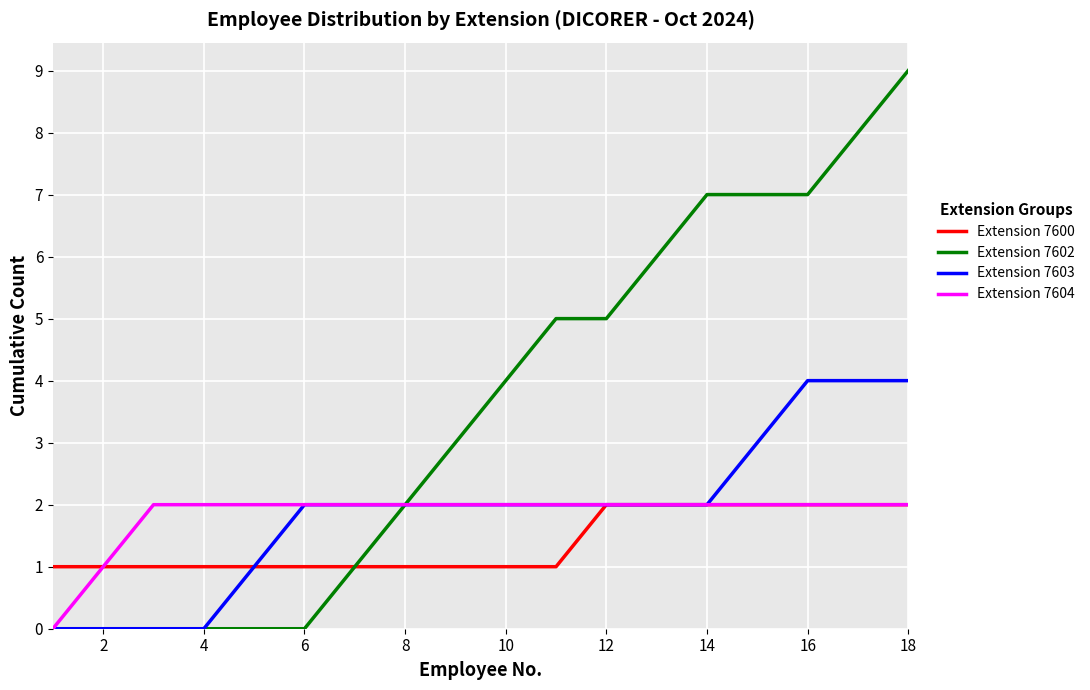

Which series has the largest total across all categories?

Extension 7602